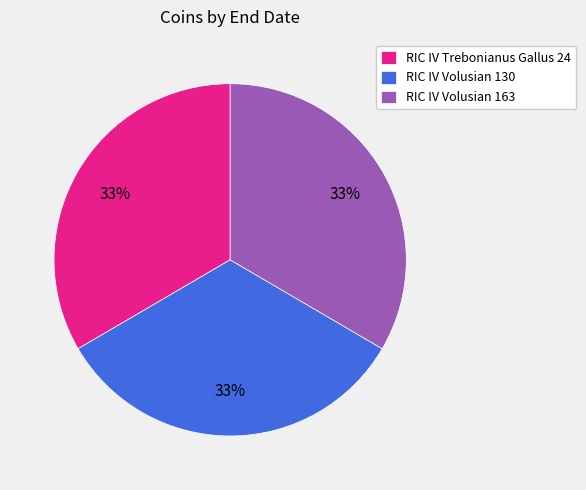

Does RIC IV Volusian 130 represent more than half of the total?

No